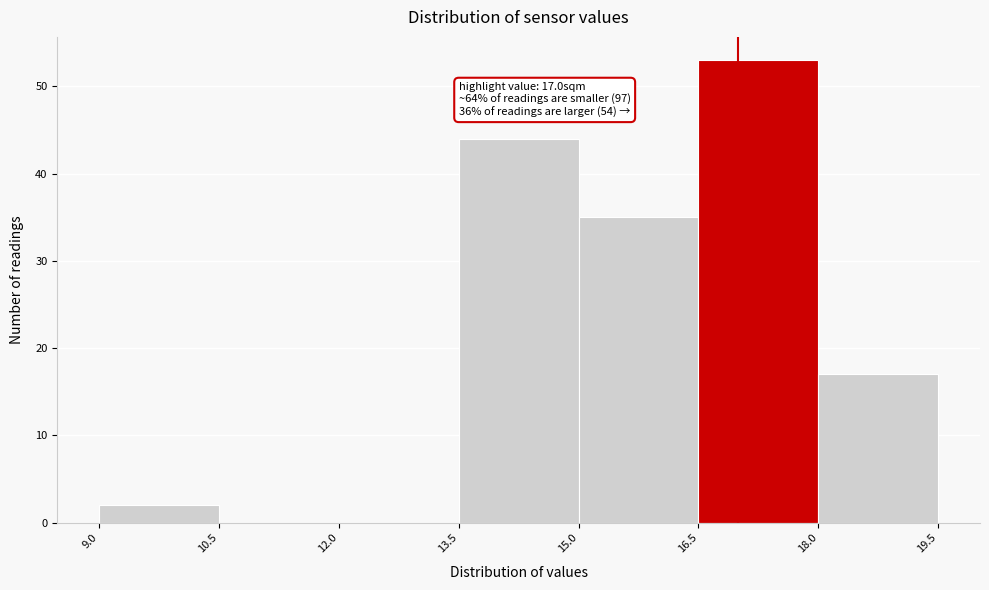

Which range on the x-axis has the tallest bar?

16.5 to 18.0